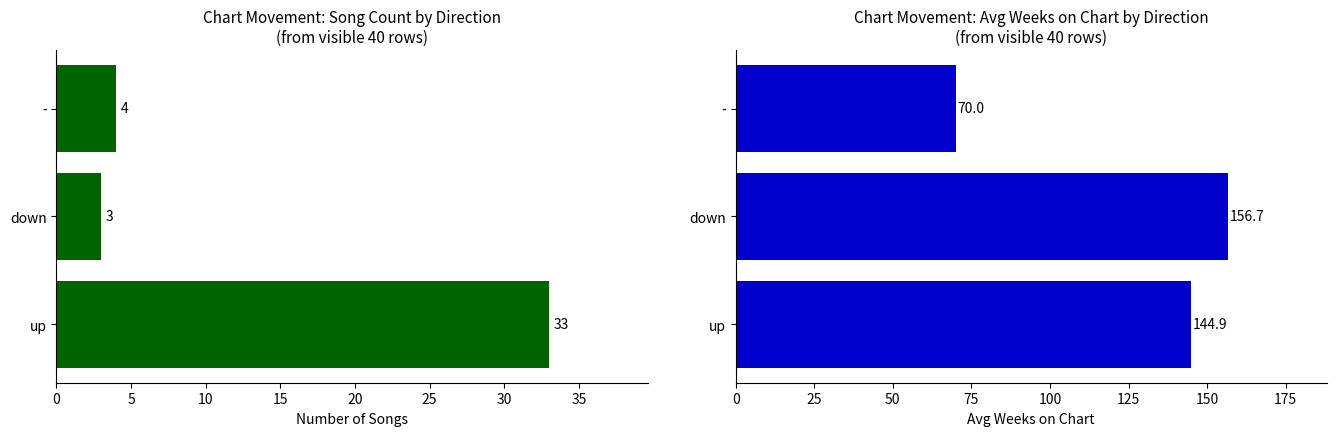

What is the difference between the second highest and minimum values in the Song Count series?

1.0